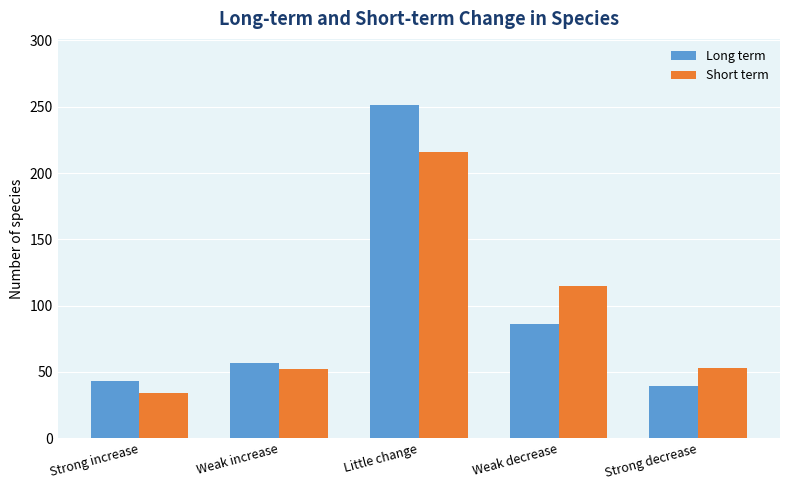

Are the bars horizontal?

No